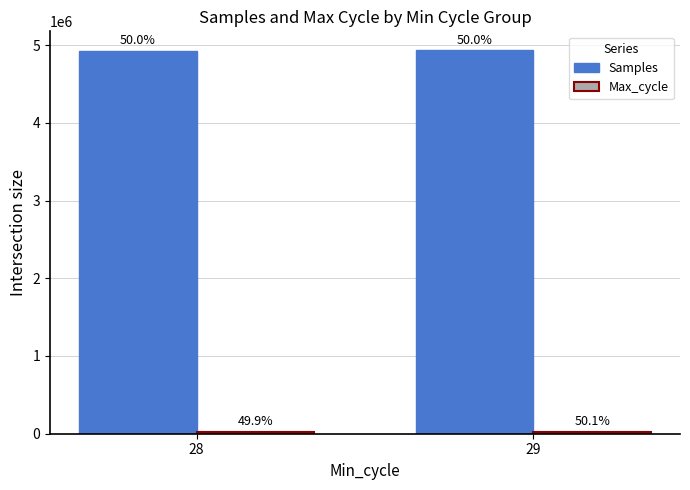

Are the bars grouped side by side (vs. stacked)?

Yes